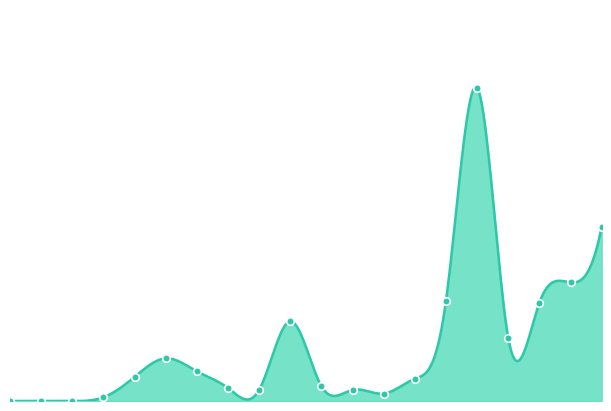

How many lines are shown in the chart?

1